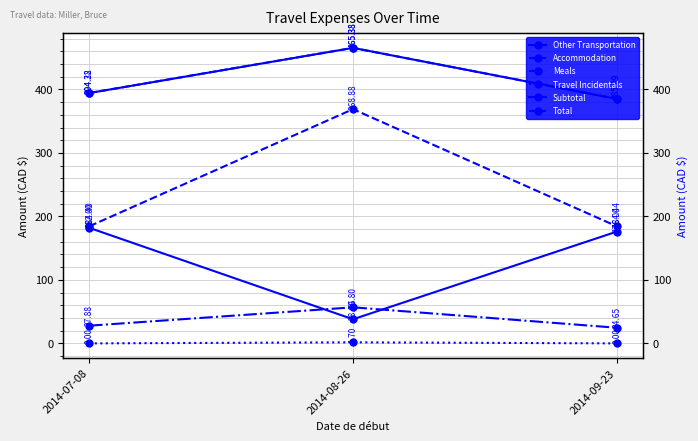

What is the sum of all Total values?

1244.8